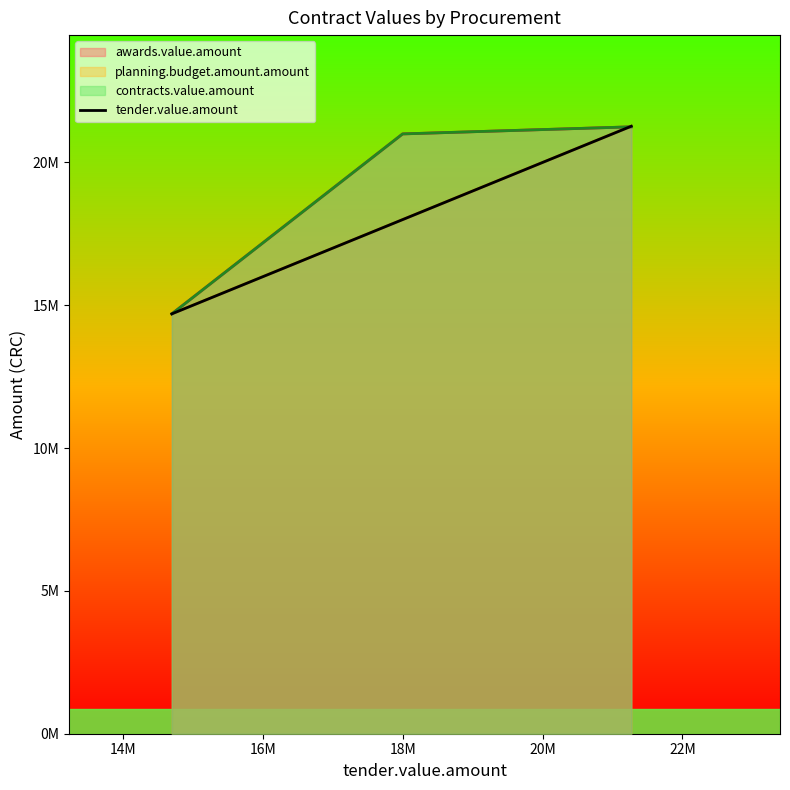

How many lines are shown in the chart?

1